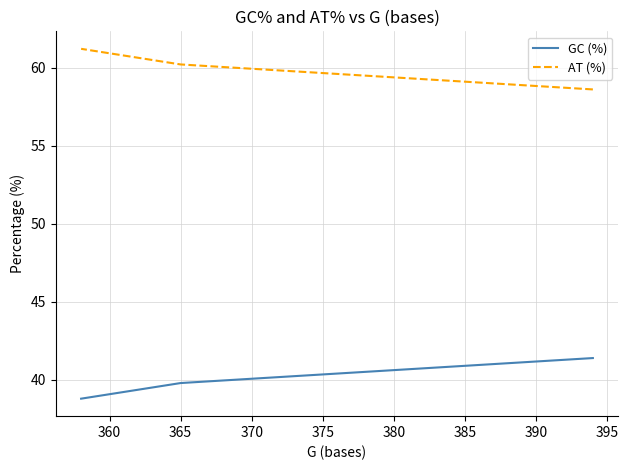

At how many categories does at least one series exceed 54?

3